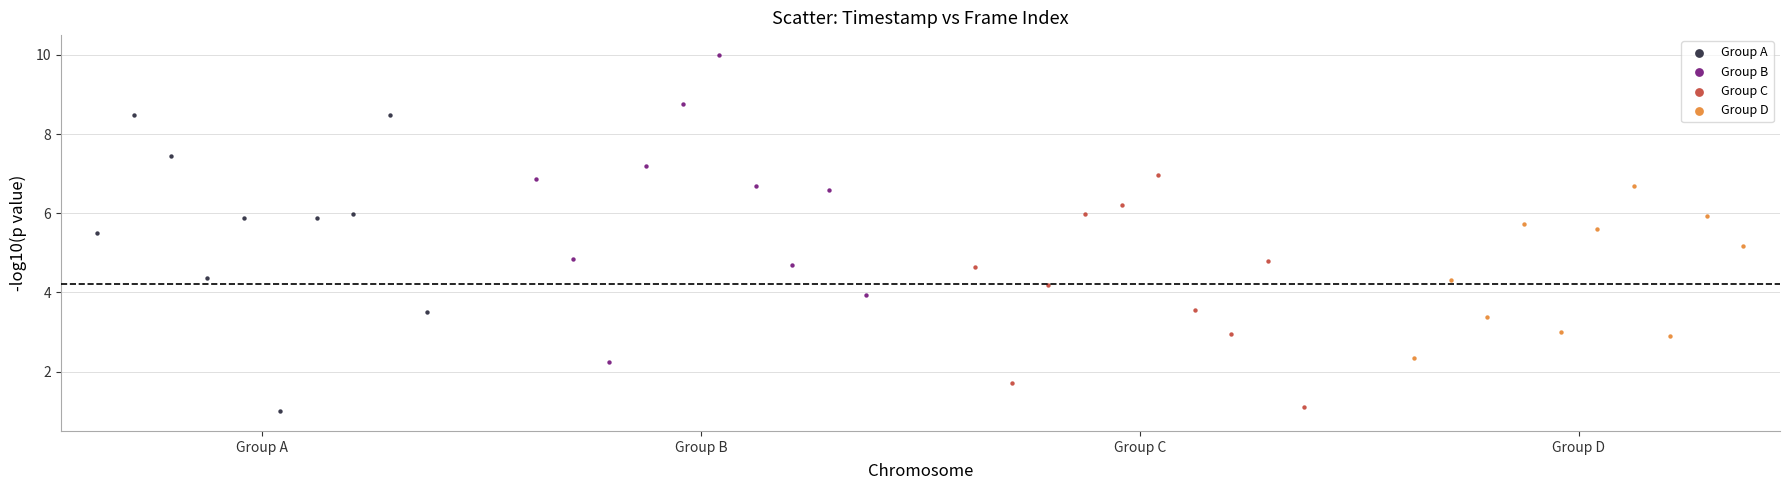

Which series has the widest spread of Y values?

Group B